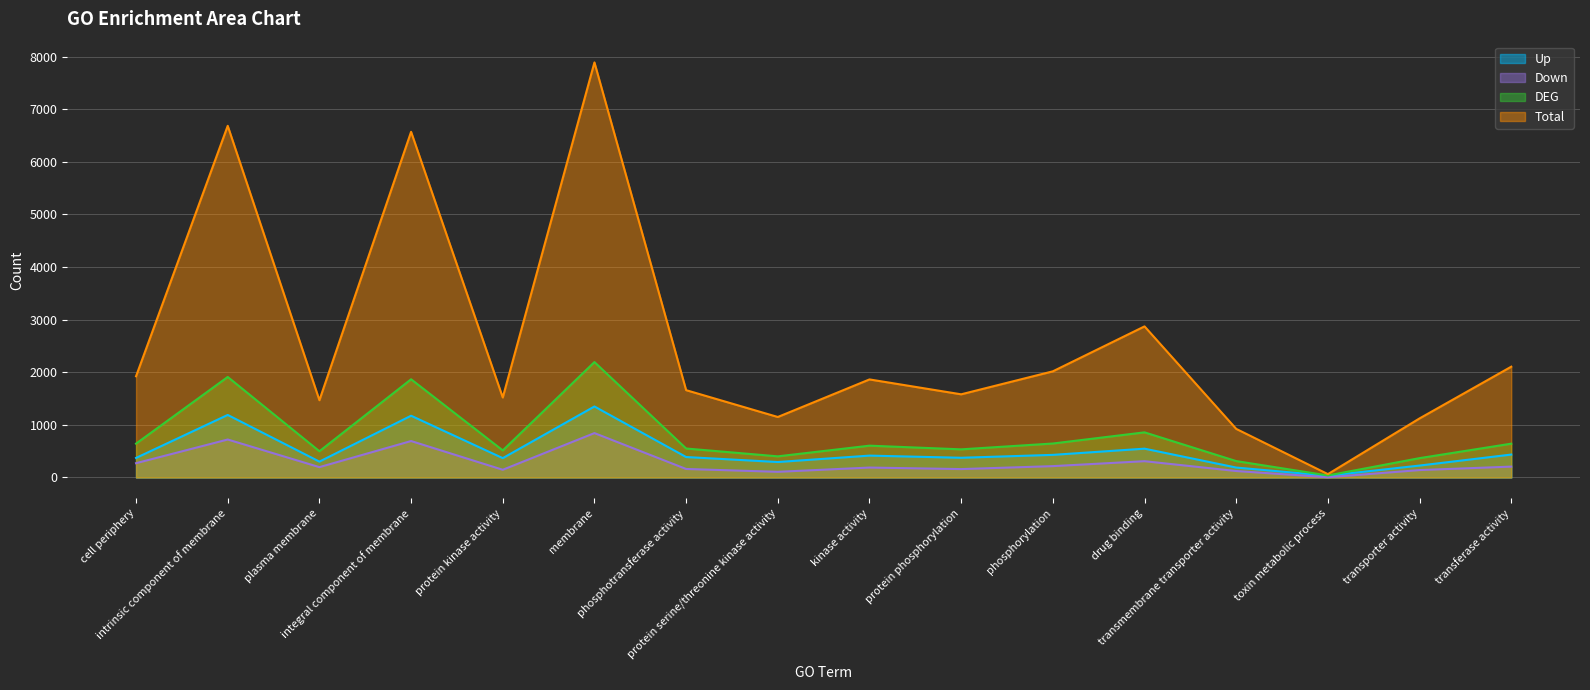

Reading right to left, what are all the values shown in this chart?

Up: 436	227	34	189	548	430	375	416	294	389	1350	368	1174	302	1189	372
Down: 207	141	5	123	310	216	160	189	108	162	844	147	693	197	722	272
DEG: 643	368	39	312	858	646	535	605	402	551	2194	515	1867	499	1911	644
Total: 2106	1123	64	924	2872	2018	1581	1864	1150	1660	7889	1521	6570	1469	6684	1924